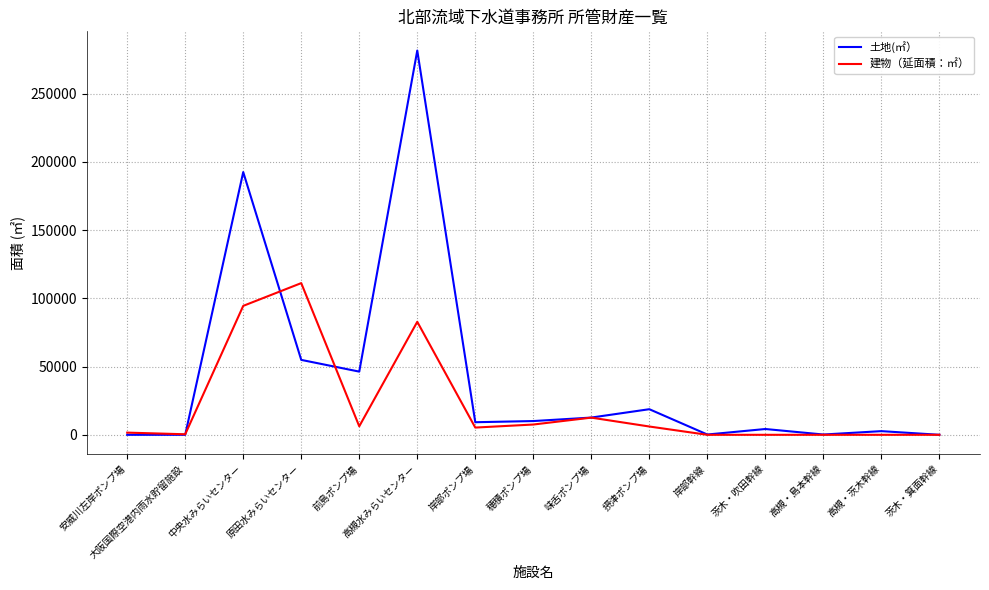

What is the difference between the maximum and minimum values in the 建物（延面積：㎡） series?

111159.0